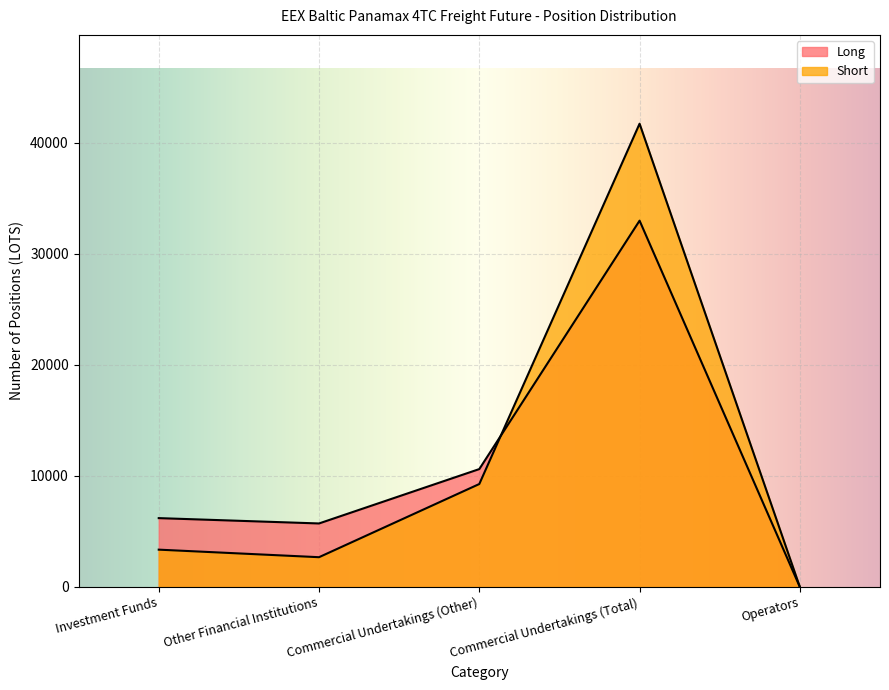

What is the sum of all Long values?

55547.2